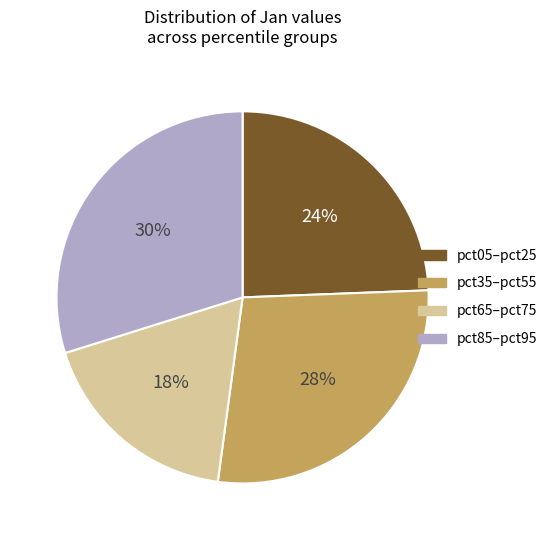

Do pct35–pct55 and pct05–pct25 together represent more than half of the pie?

Yes